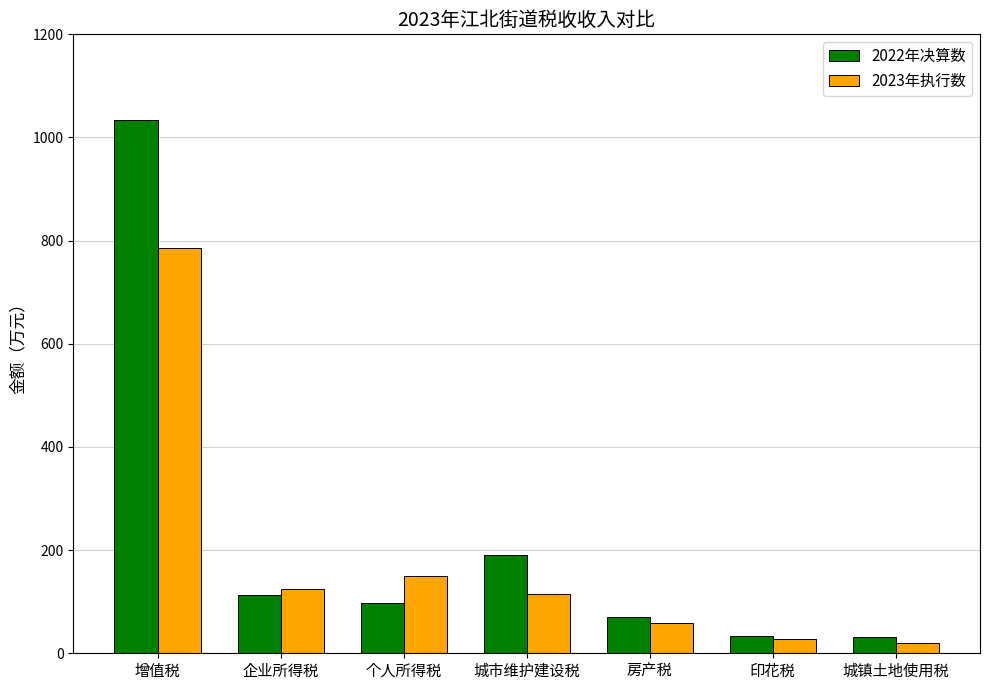

List the series in order of their overall mean, highest first.

2022年决算数, 2023年执行数